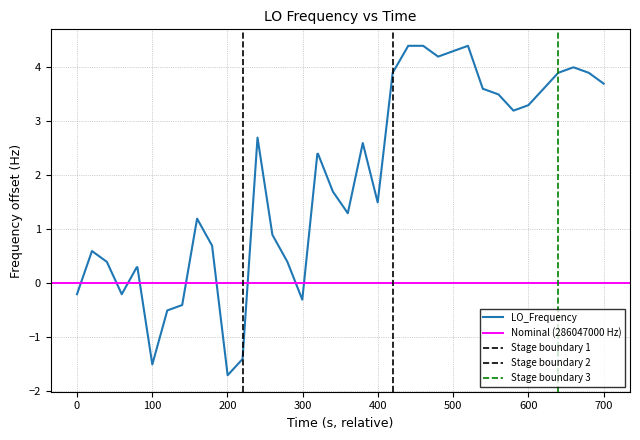

What is the minimum value for LO_Frequency?

-1.7